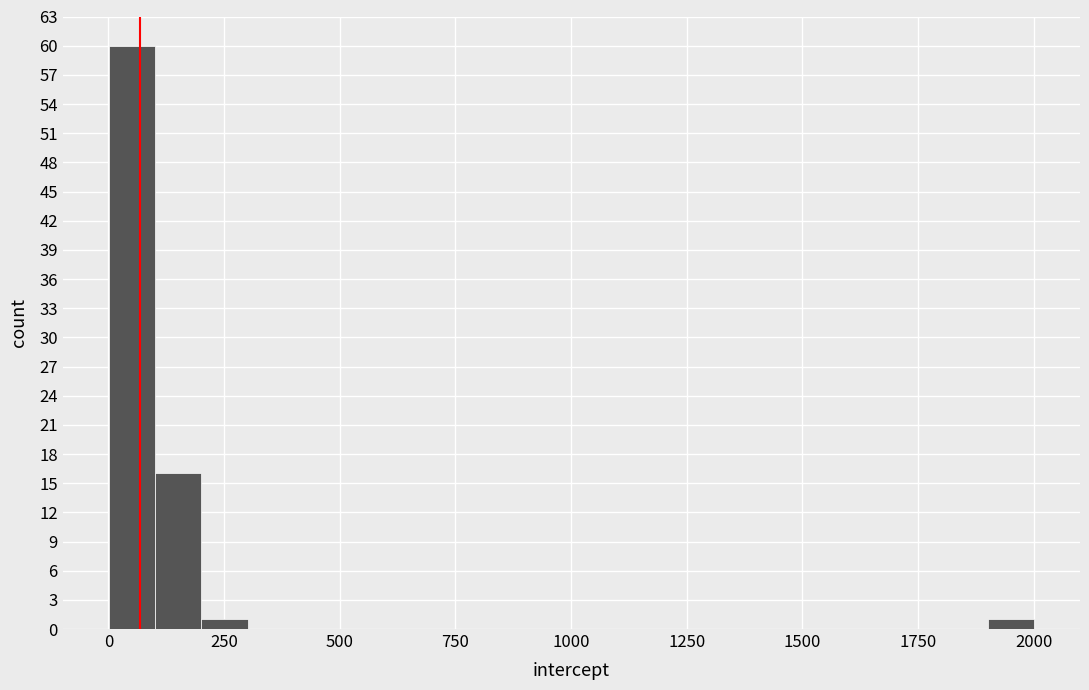

Around what value on the x-axis is the tallest bar? Give the approximate position of its centre, as read against the axis.

50